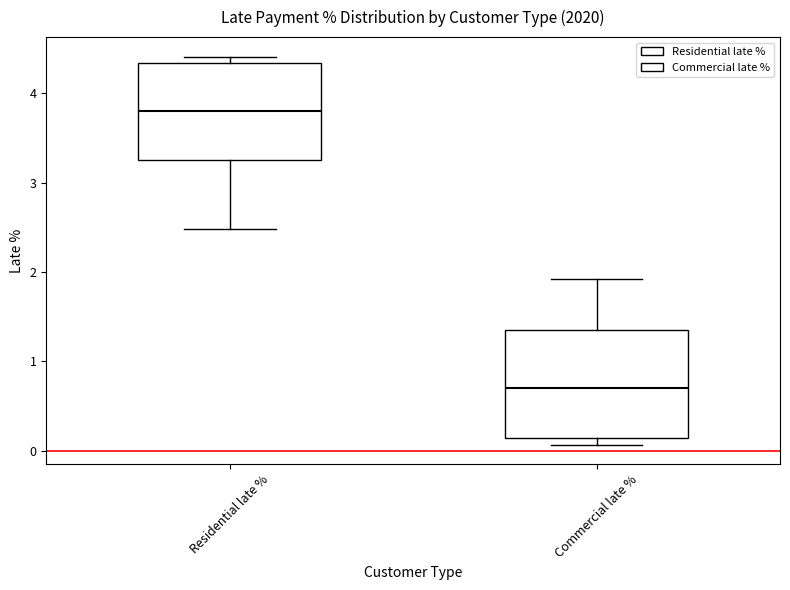

Where is the upper edge of the box for Residential late % on the y-axis? The values are not printed on the chart, so give them approximately, as read against the axis.

4.3